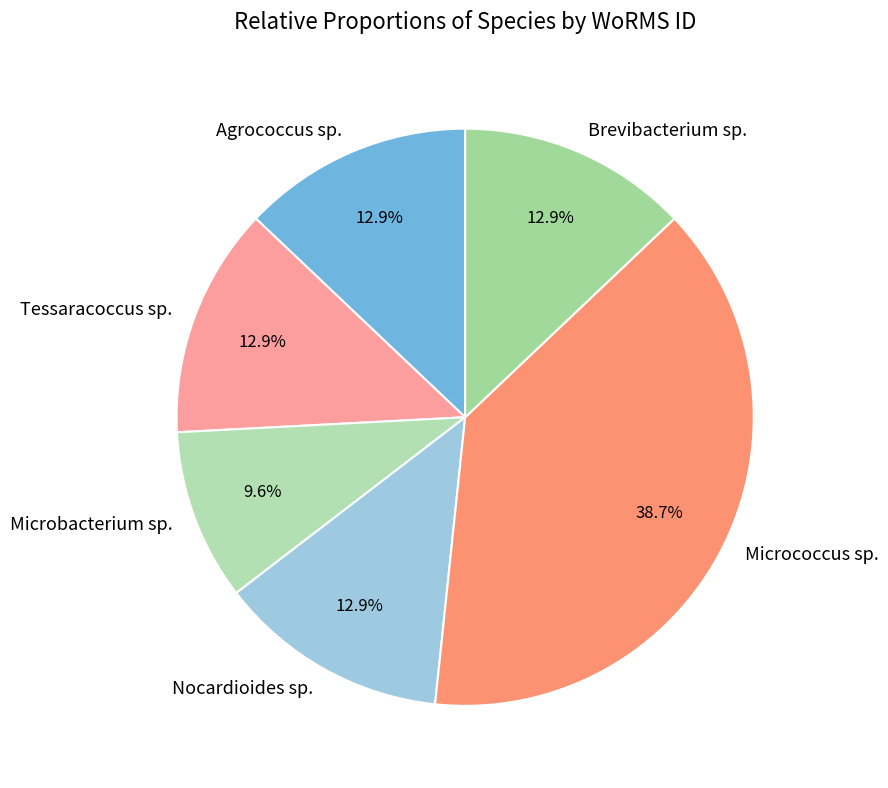

Is there a majority slice in this chart?

No